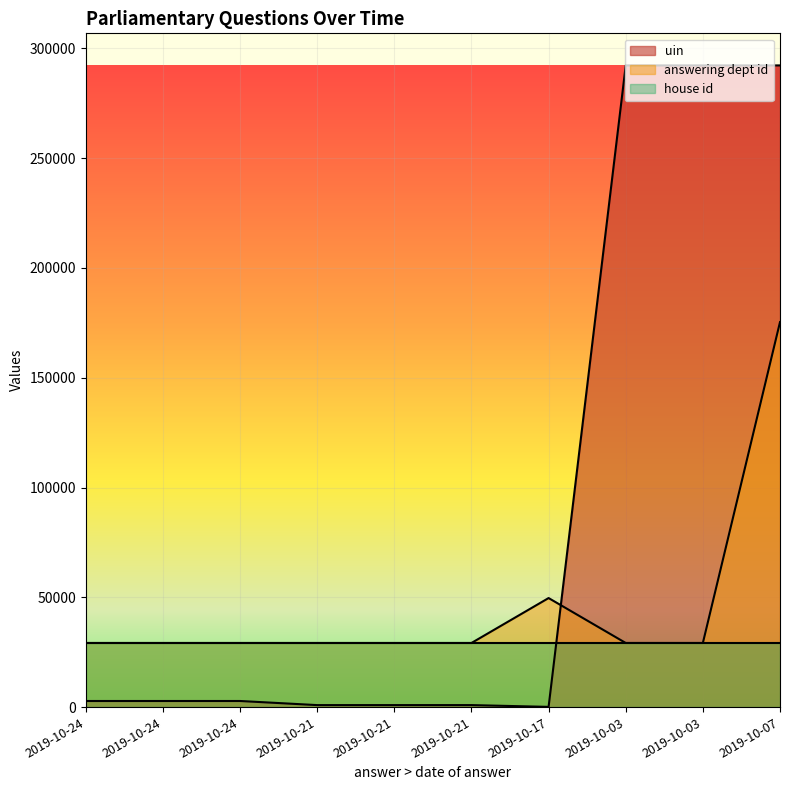

Rank the series by their maximum value, from lowest to highest.

house id, answering dept id, uin